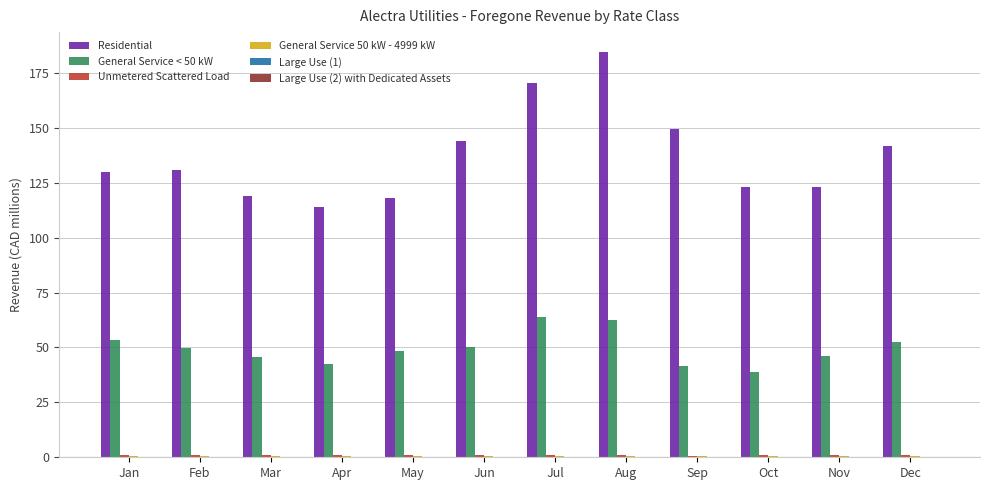

Which series has the largest total across all categories?

Residential